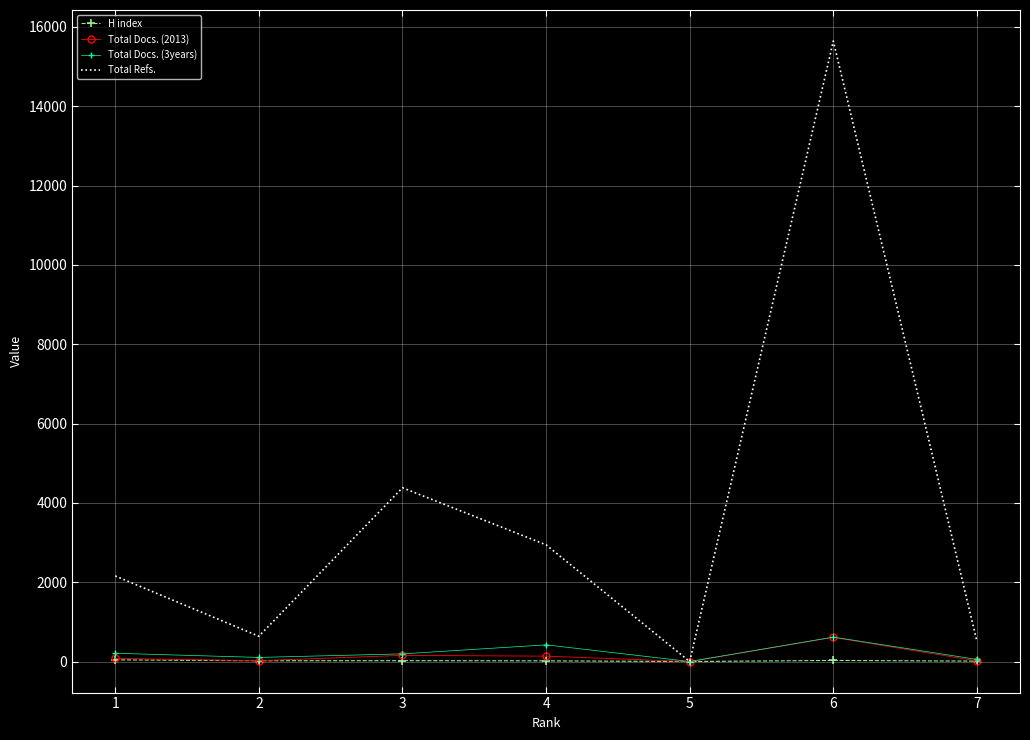

What is the difference between the highest and lowest values at 2?

618